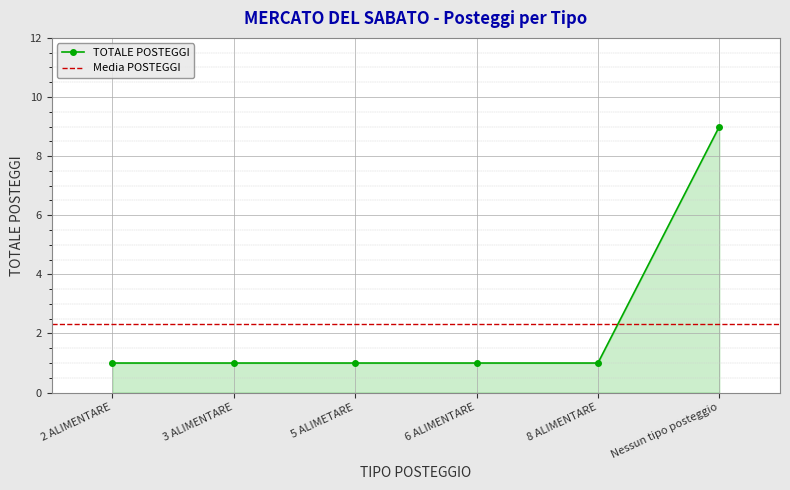

The chart shows a value of 9 at Nessun tipo posteggio. True or false?

True